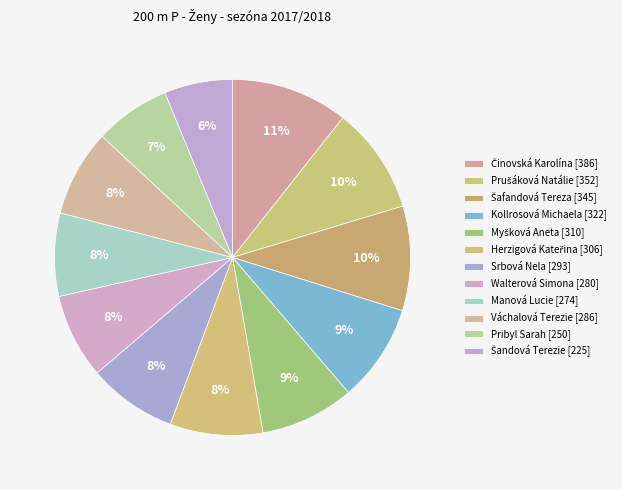

True or false: Walterová Simona accounts for 8% of the total.

True